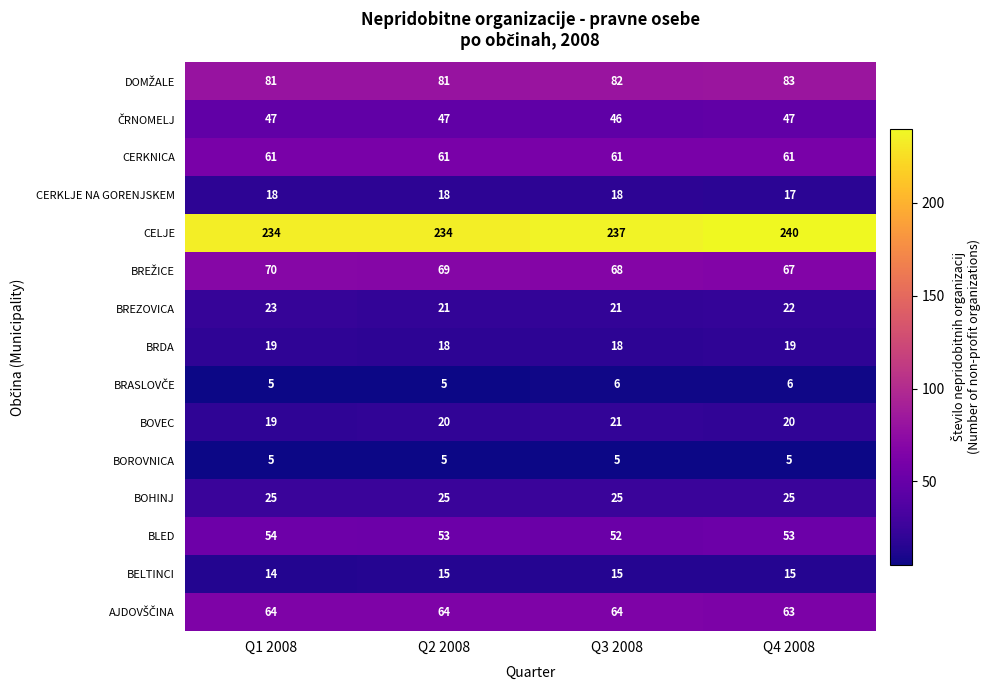

Count the number of data series in this chart.

15